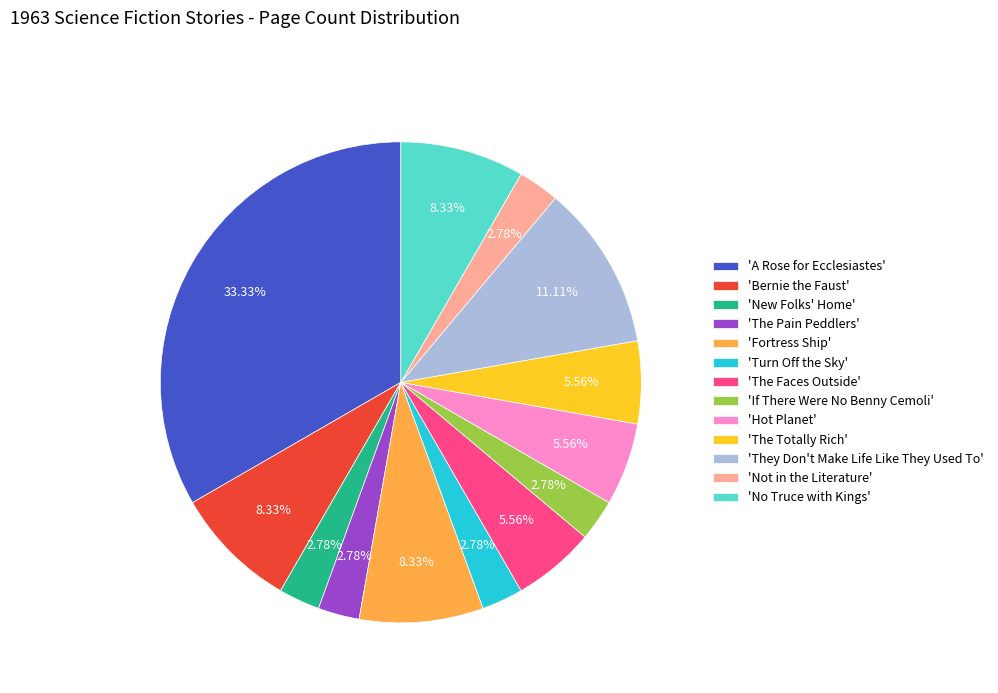

How many segments does this pie chart have?

13